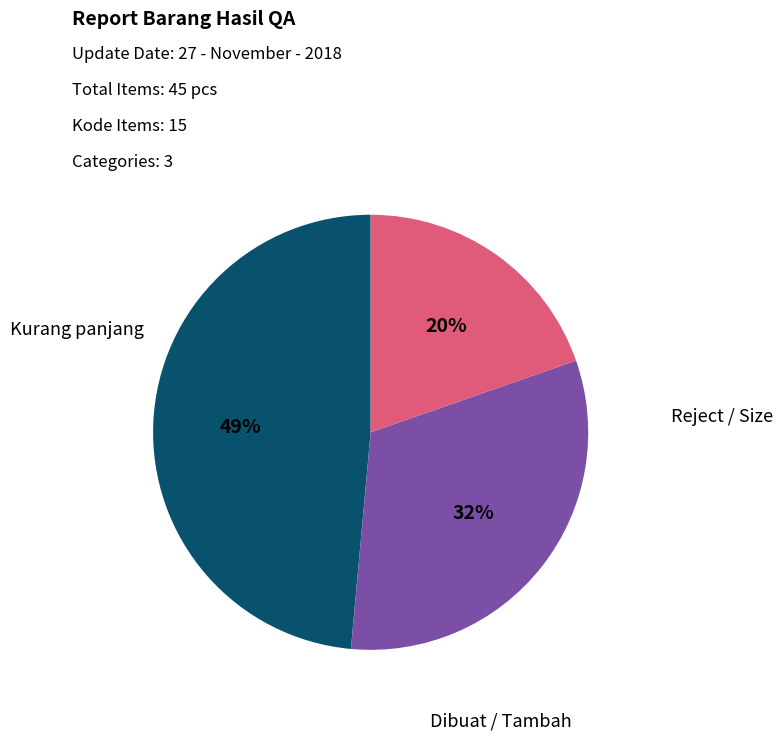

Is there any slice that represents more than half of the pie?

No